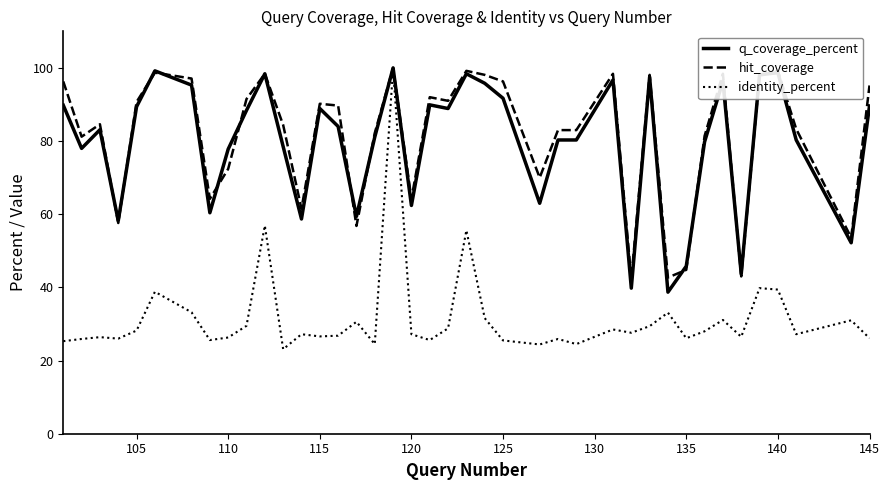

How many series are shown in this chart?

3